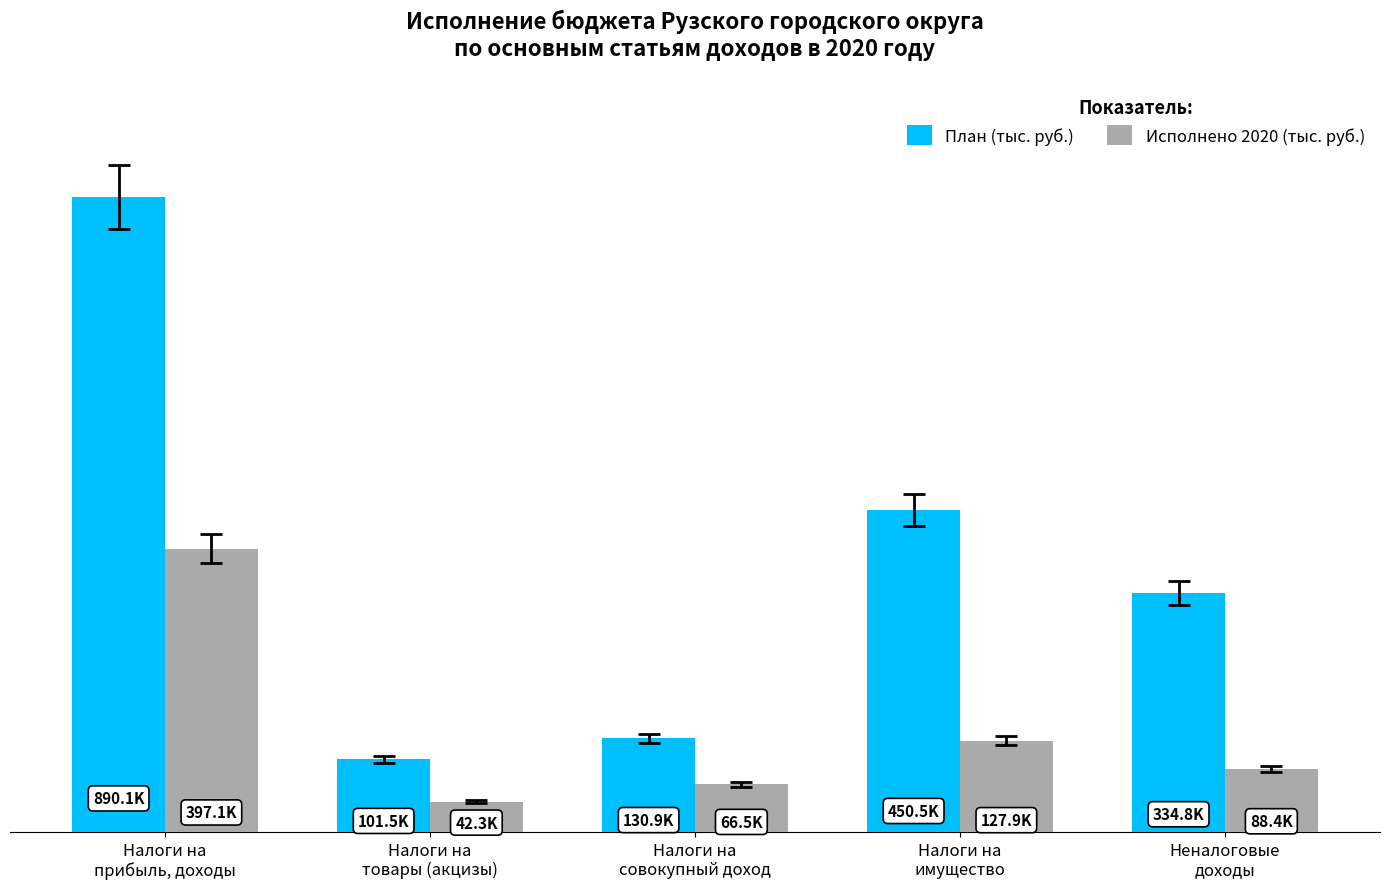

The value of План (тыс. руб.) at Налоги на
товары (акцизы) is 63192.8. True or false?

False